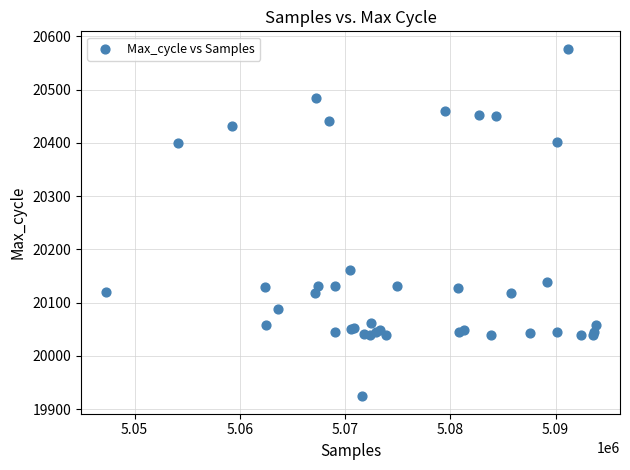

What Y value in the scatter plot is closest to 20250?

20162